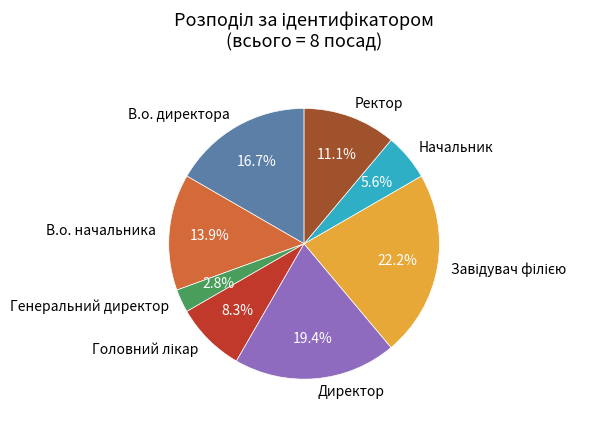

Combined, do Ректор and Генеральний директор account for over 50%?

No